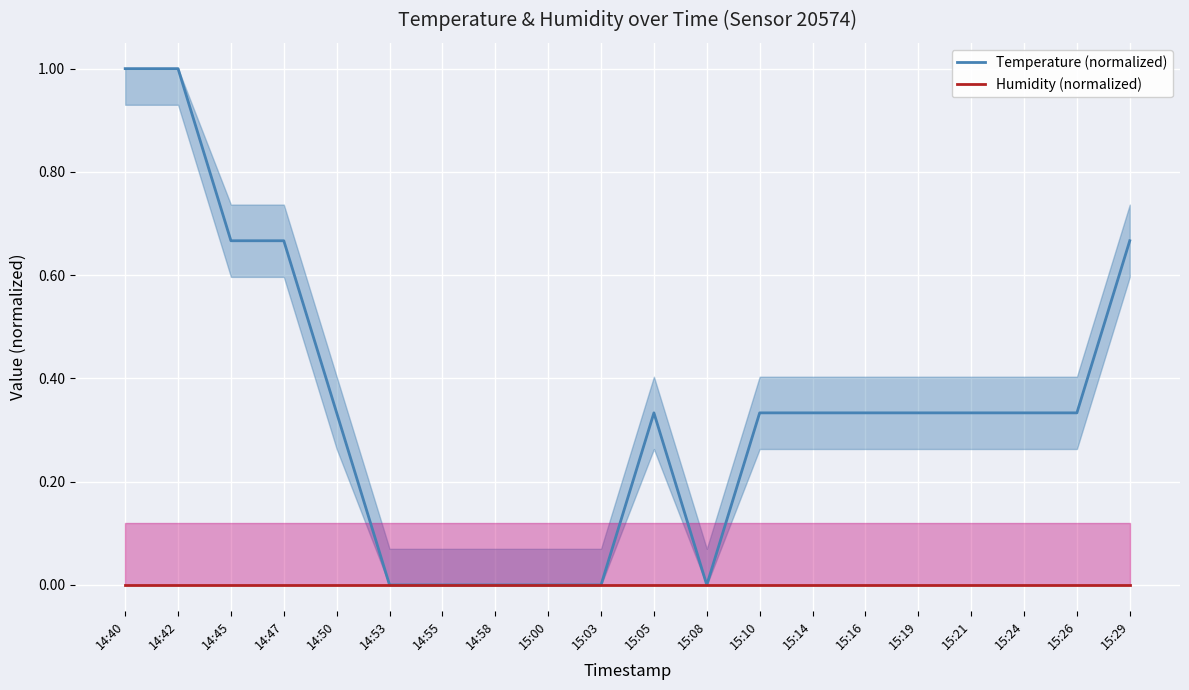

True or false: Humidity (normalized) and Temperature (normalized) cross at least once.

False